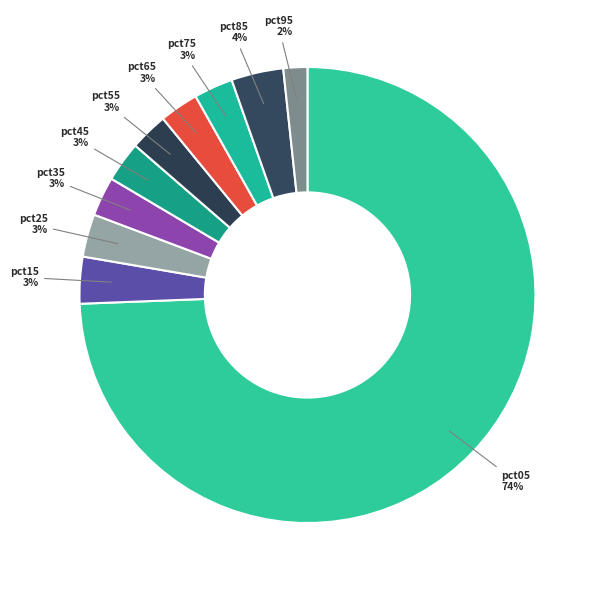

Do pct35 and pct45 together represent more than half of the pie?

No